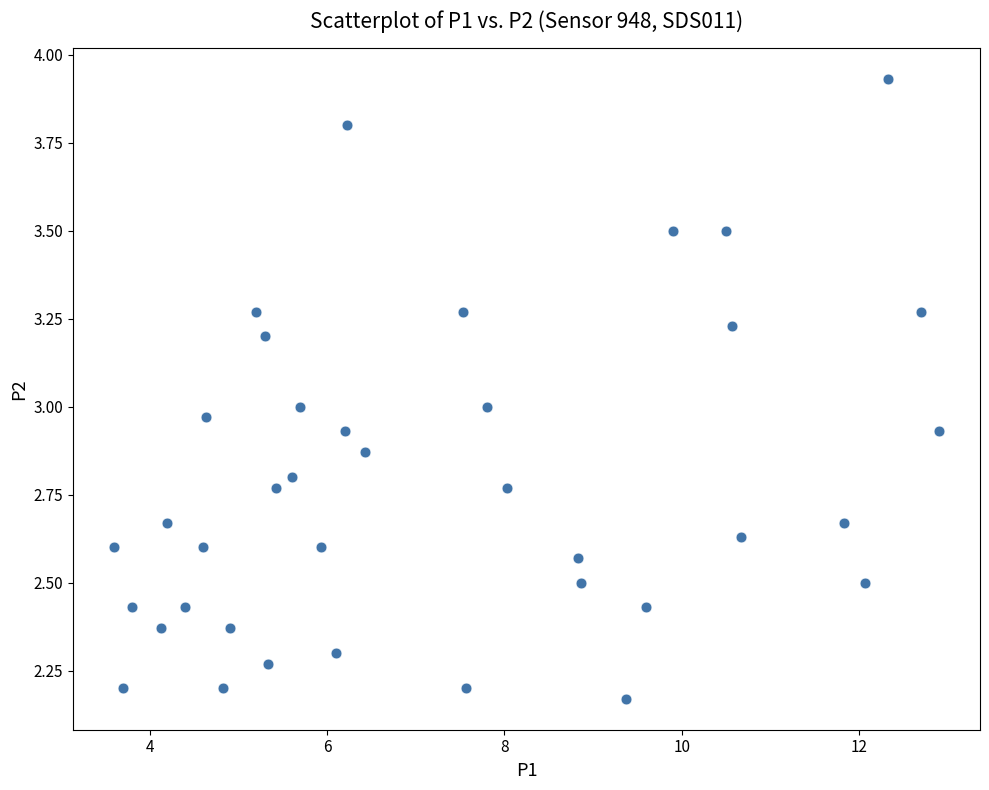

What is the range of Y values (max minus min)?

1.8